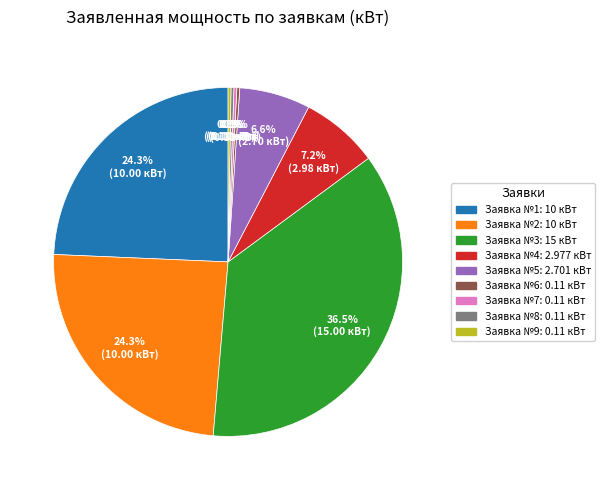

What is the largest slice in the pie chart?

Заявка №3: 15 кВт